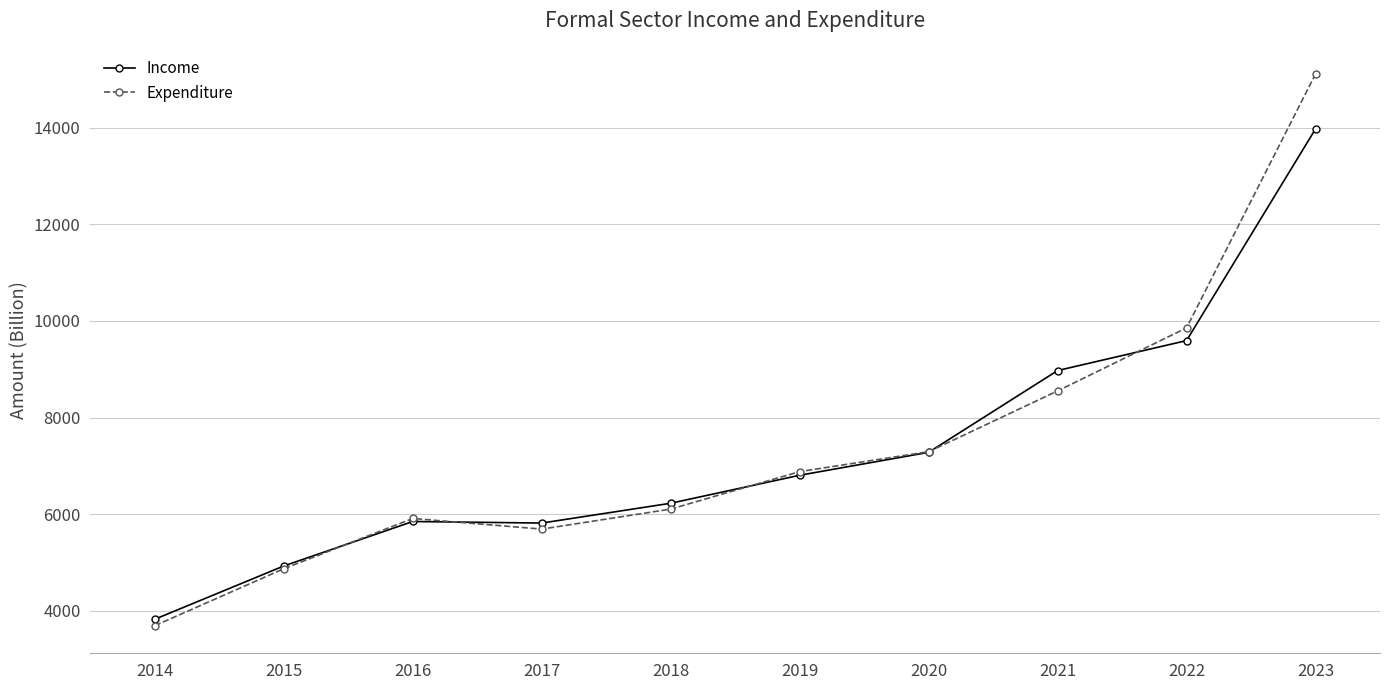

Does the chart have visible grid lines?

Yes